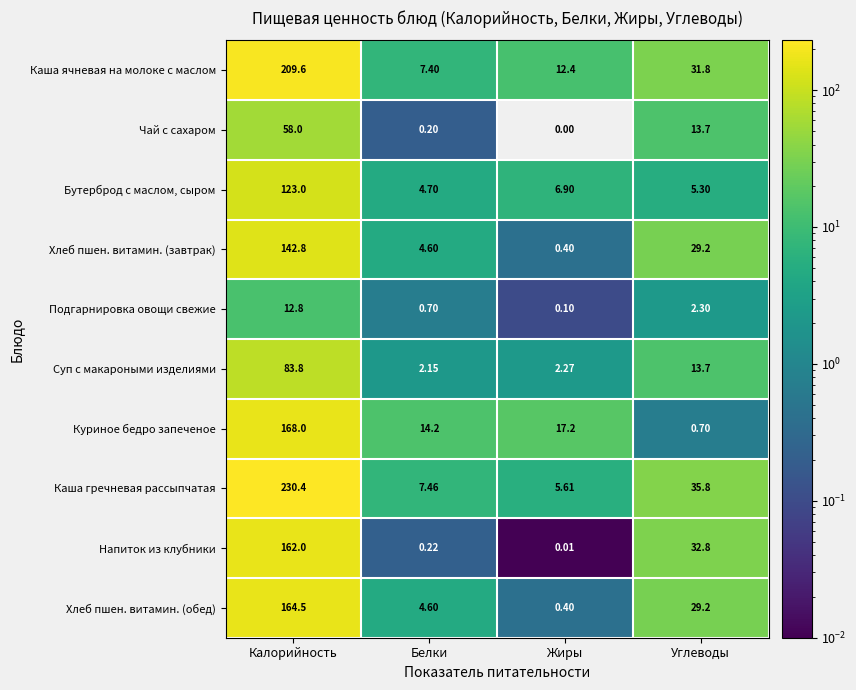

Is the value of Каша ячневая на молоке с маслом at Углеводы greater than the value of Подгарнировка овощи свежие at Калорийность?

Yes